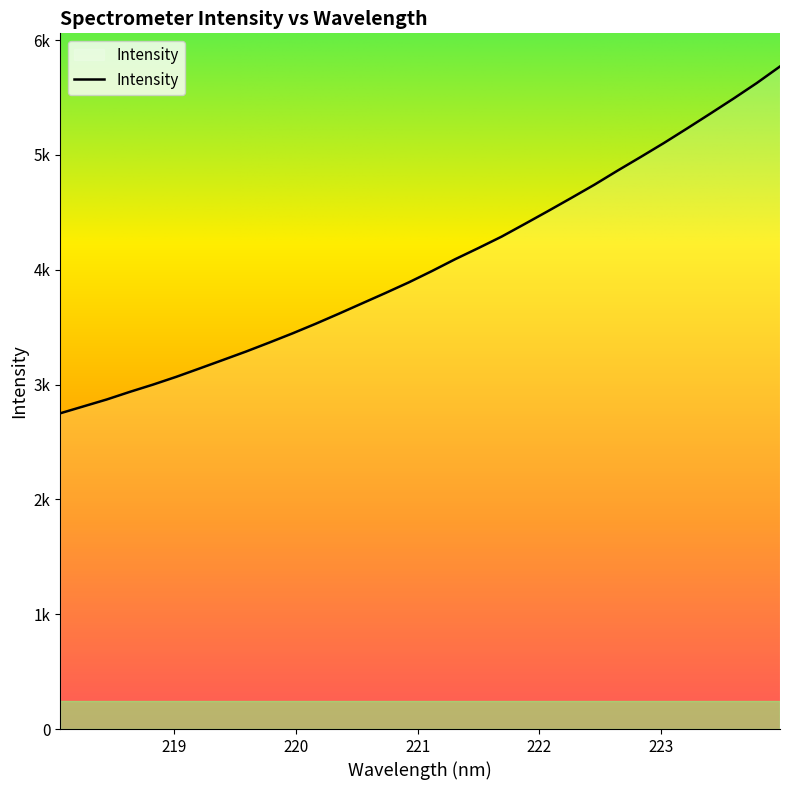

Is this an area chart (filled region under the line)?

Yes